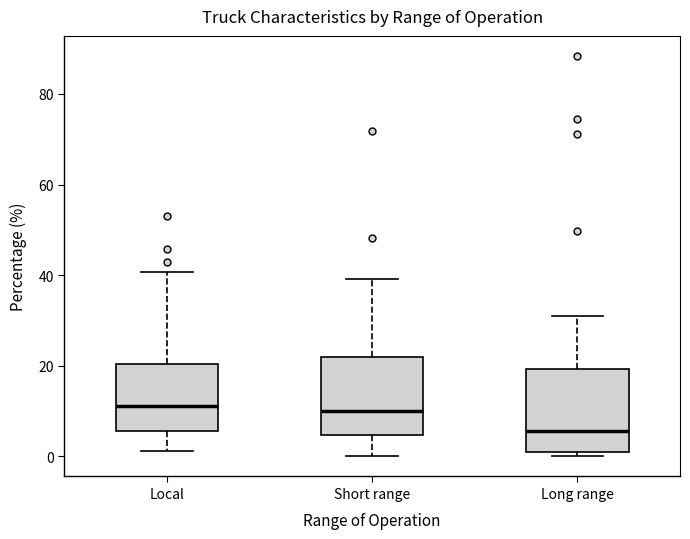

Where is the upper edge of the box for Local on the y-axis? The values are not printed on the chart, so give them approximately, as read against the axis.

20